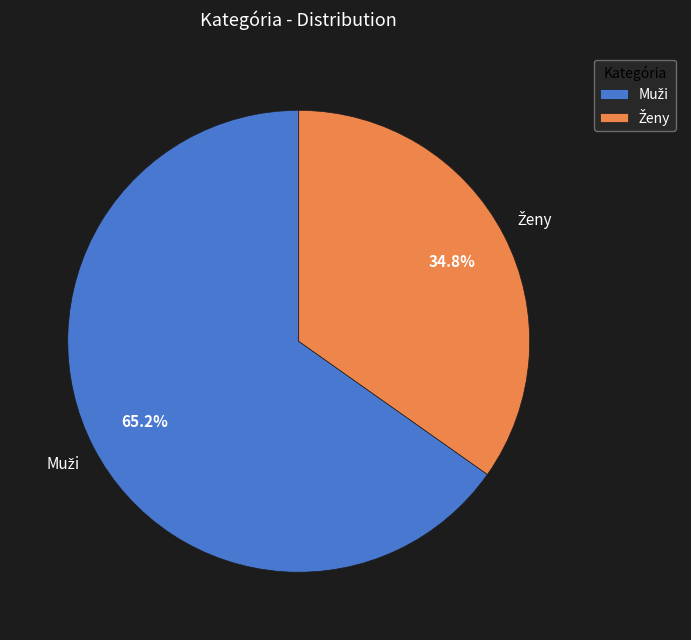

Is there any slice that represents more than half of the pie?

Yes